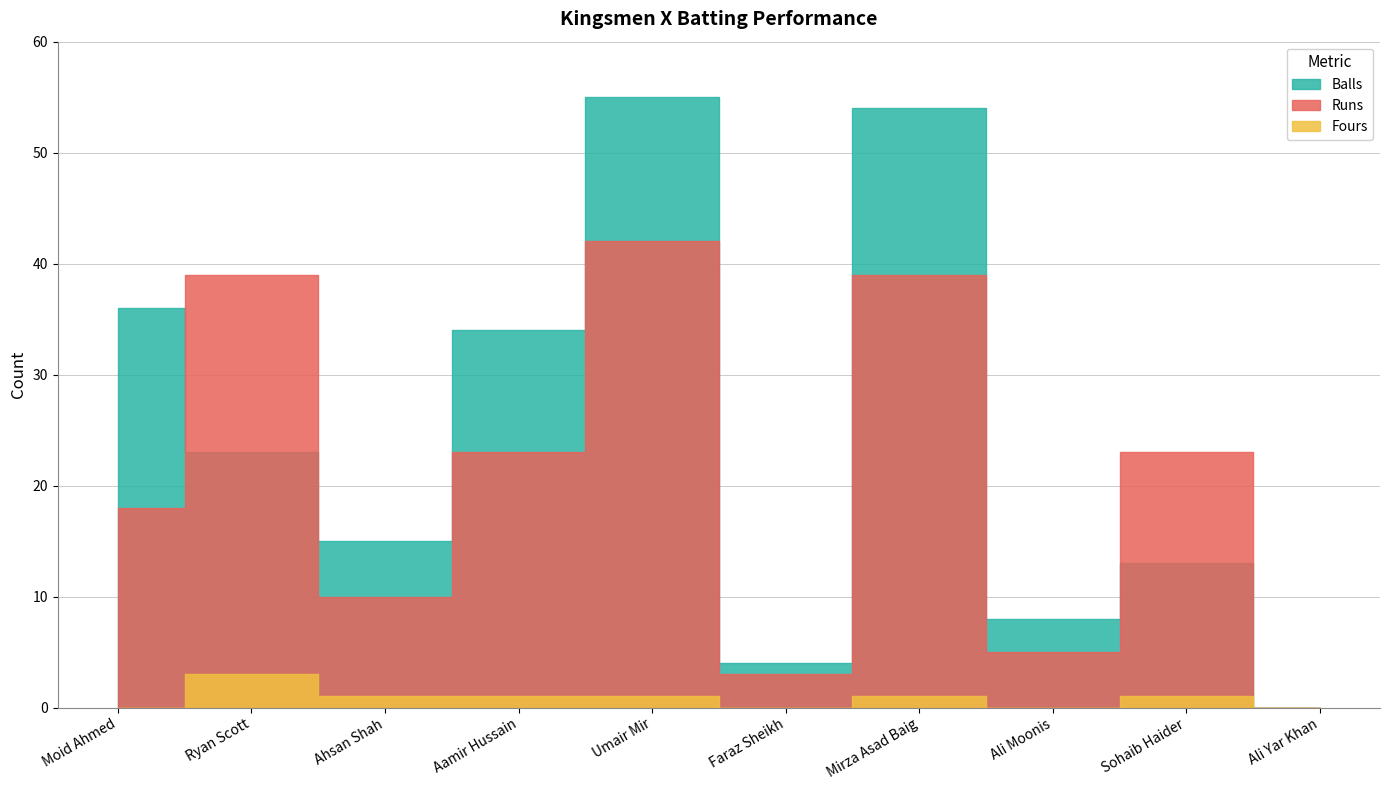

What is the difference between the highest and lowest values at Ryan Scott?

36